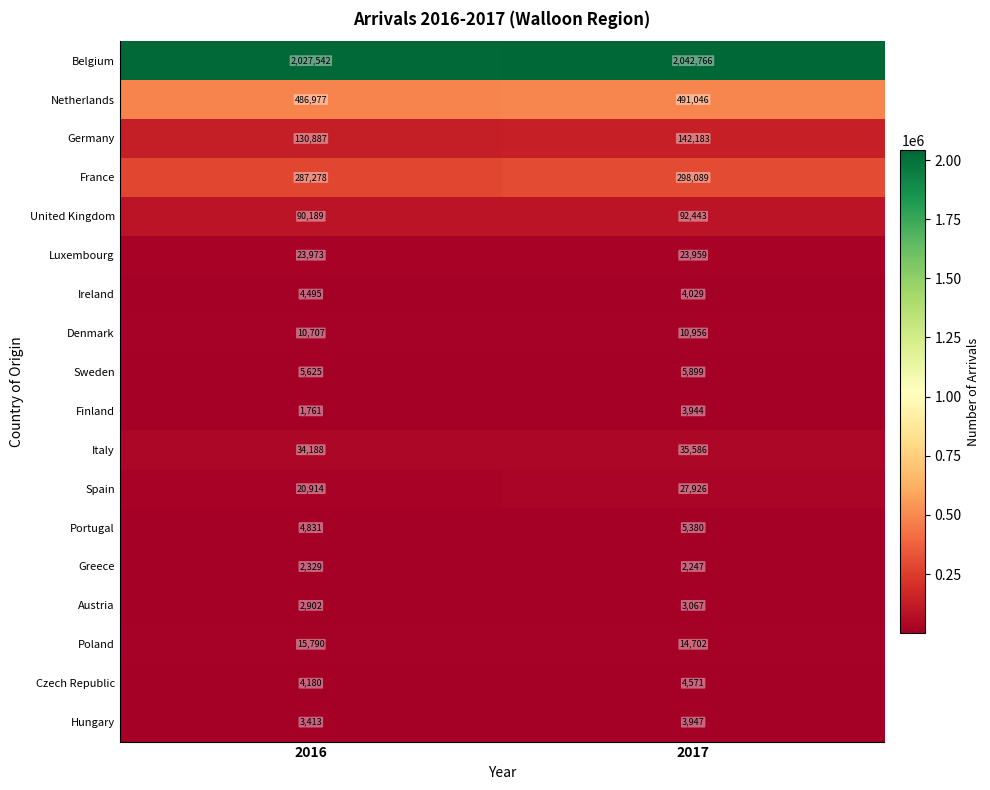

Which series has the largest total across all categories?

Belgium